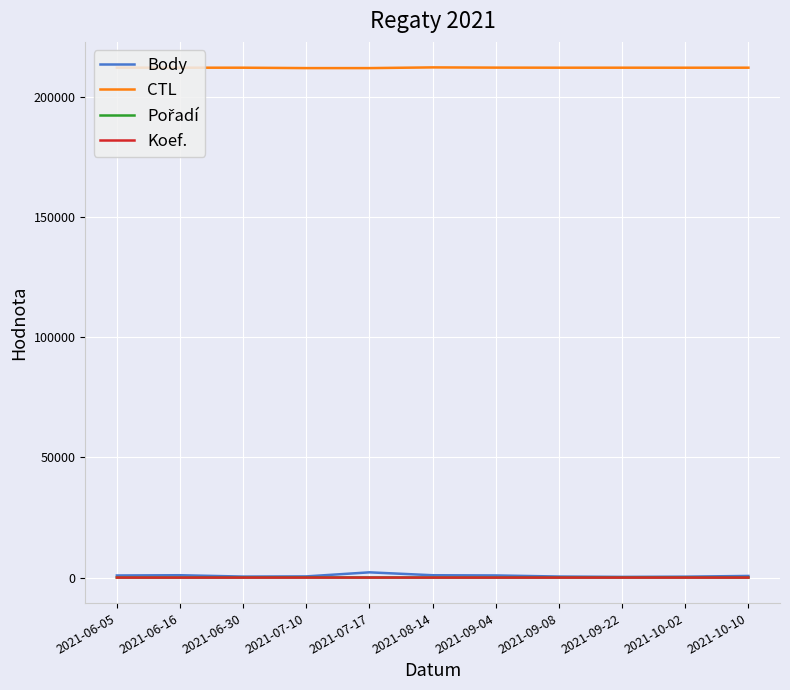

What is the difference between the second highest and minimum values in the Body series?

683